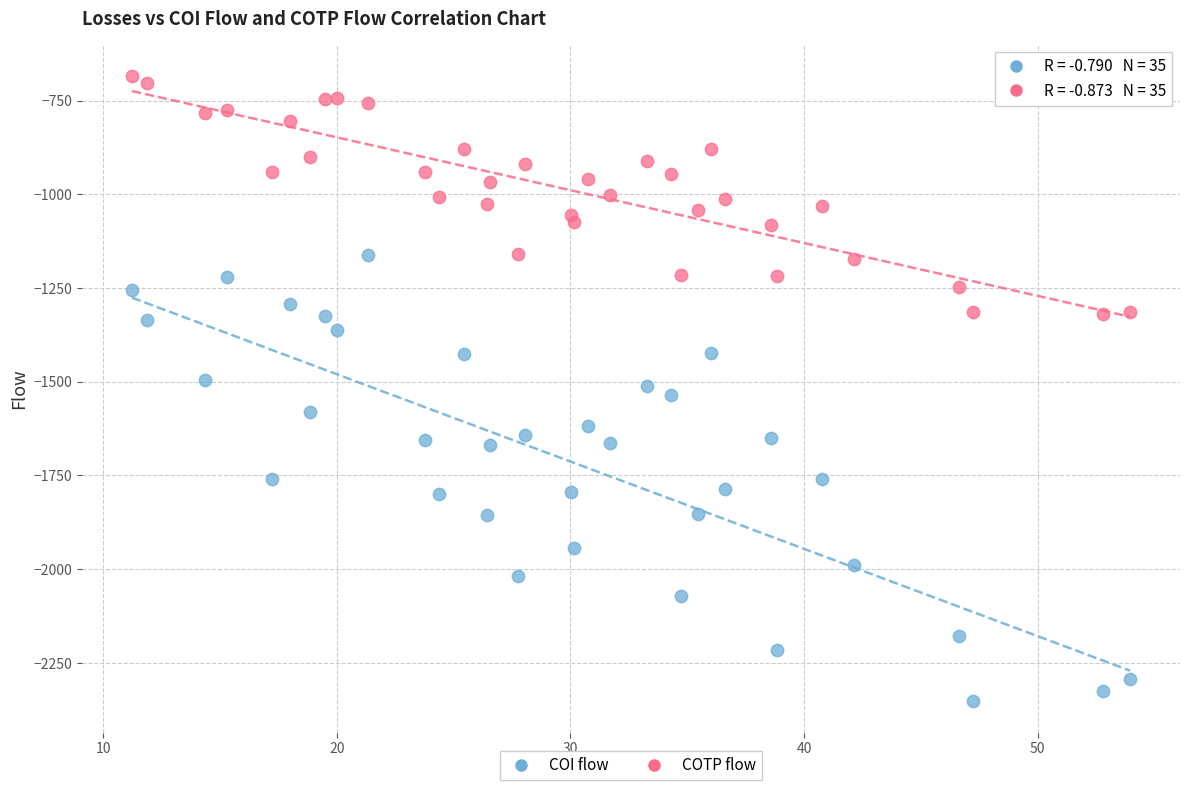

What is the X range (max minus min) for the scatter plot?

42.7